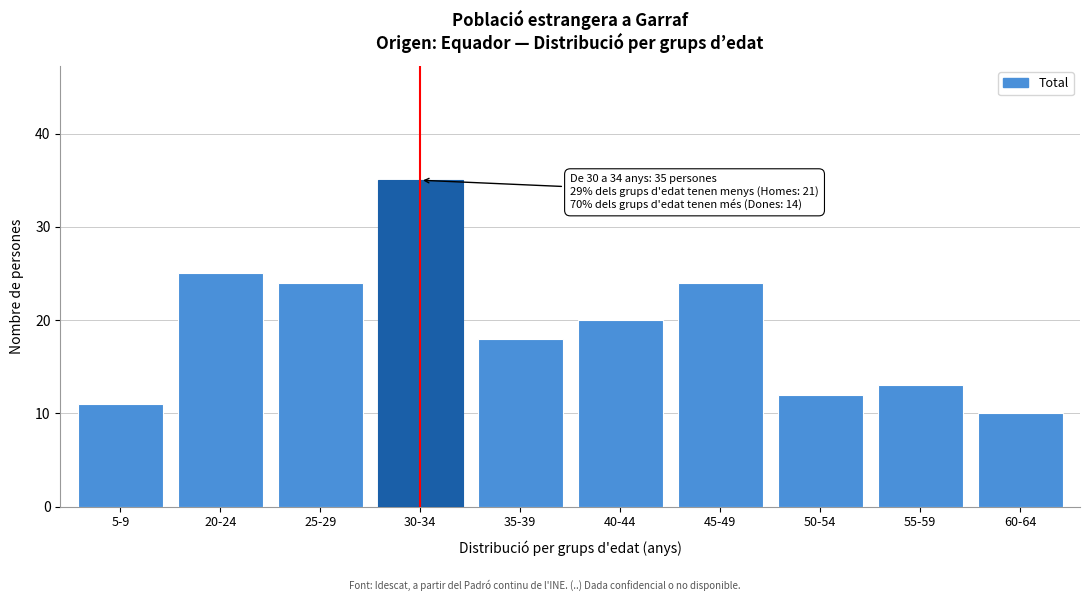

Reading left to right, what are all the values shown in this chart?

11	25	24	35	18	20	24	12	13	10